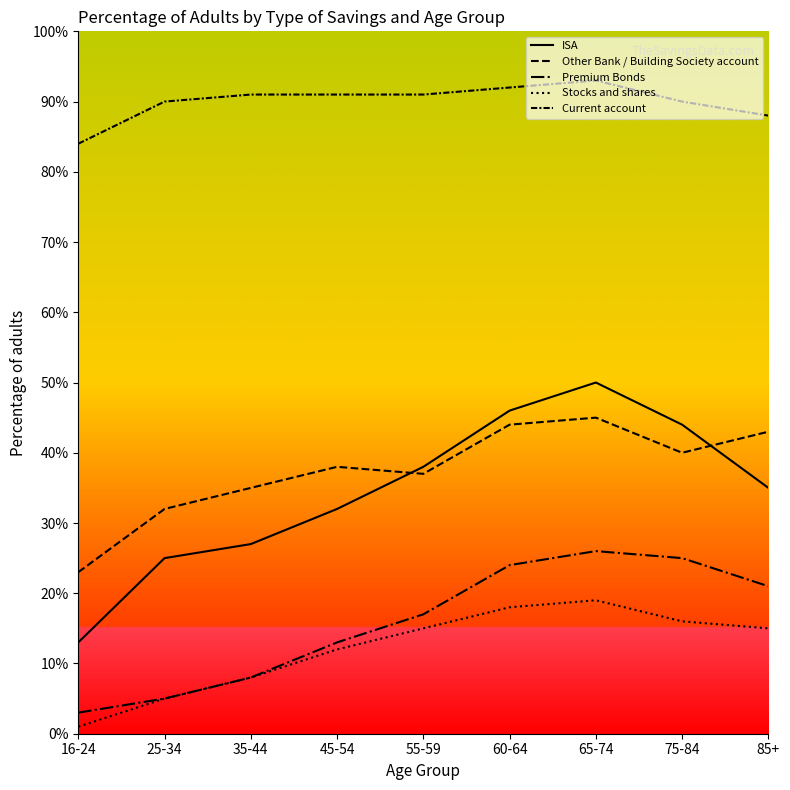

List the series in order of their peak value, highest first.

Current account, ISA, Other Bank / Building Society account, Premium Bonds, Stocks and shares